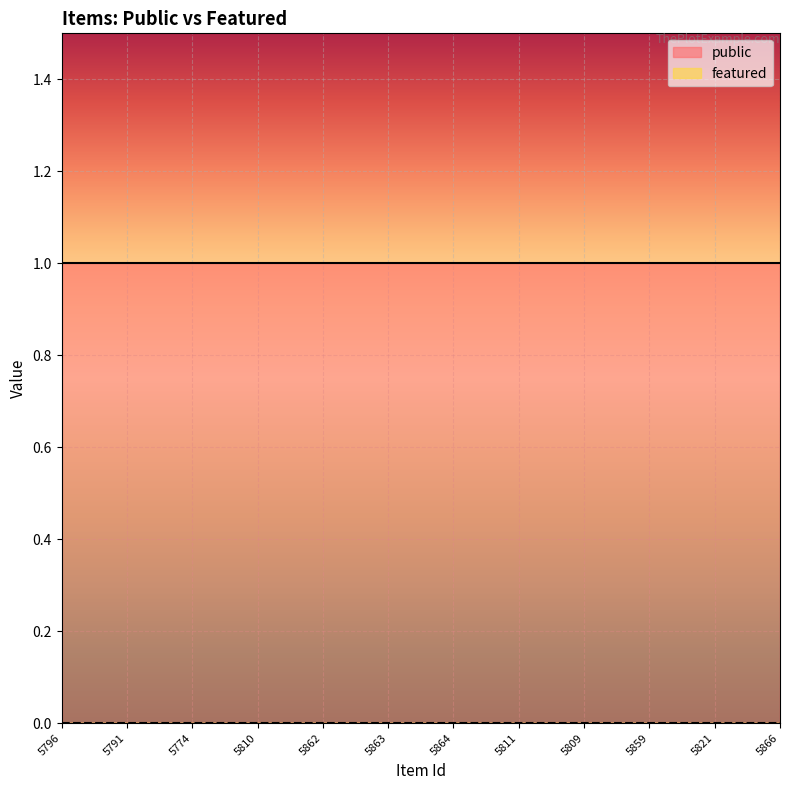

True or false: featured and public cross at least once.

False